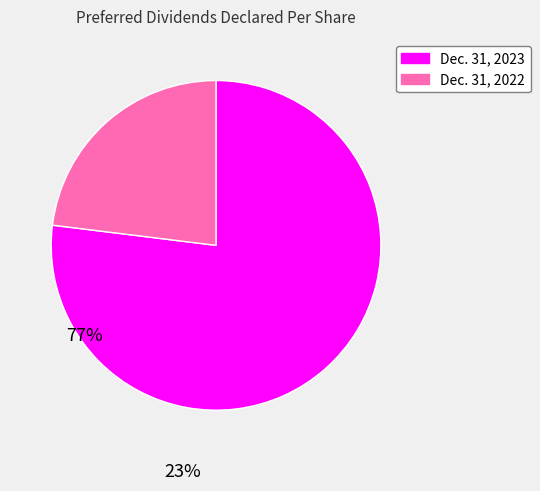

Approximately how many times larger is the value at Dec. 31, 2022 compared to Dec. 31, 2023?

0.3